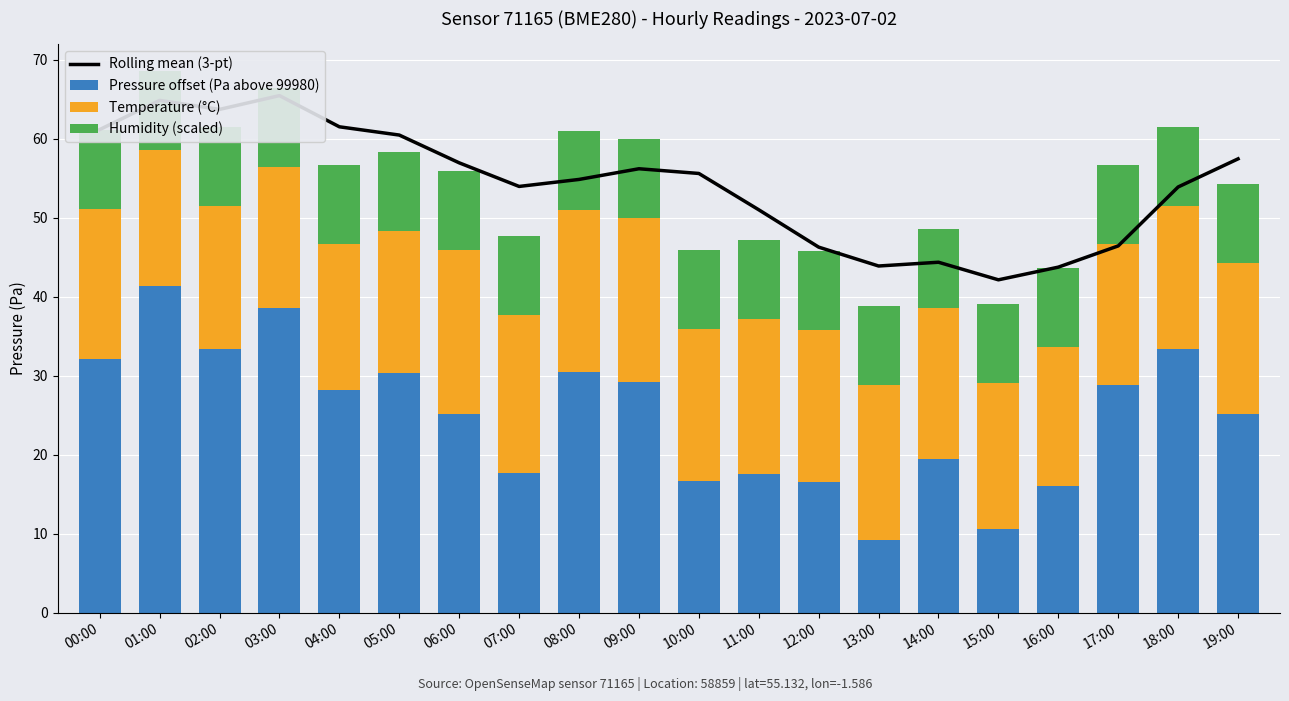

Which has a higher value, 12:00 or 13:00?

12:00